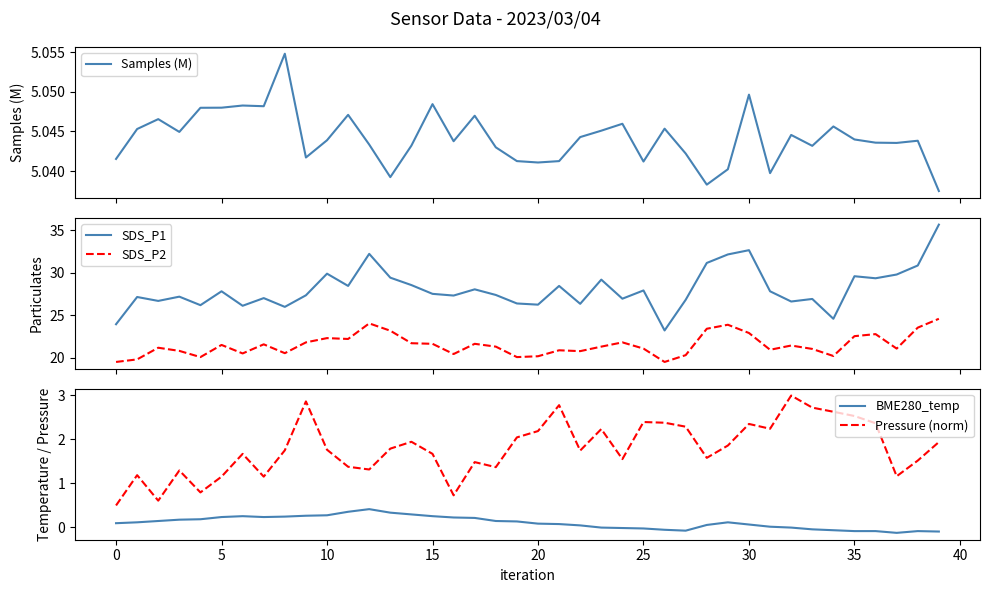

True or false: Pressure (norm) has a value of 1.7 at 5.

False